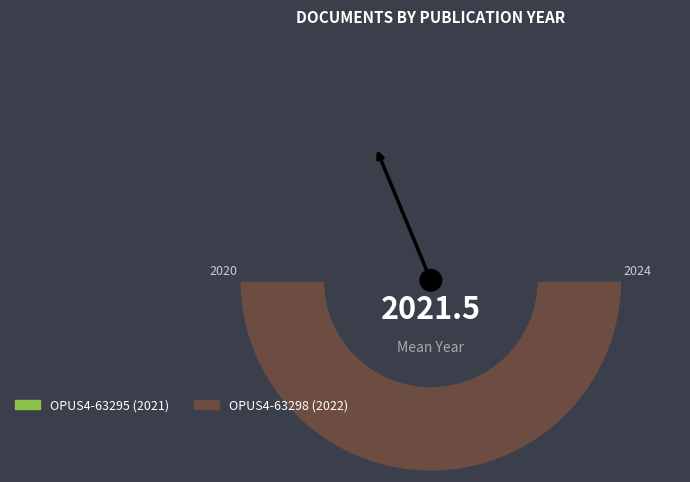

Is it true that OPUS4-63298 is 50% of the pie?

True